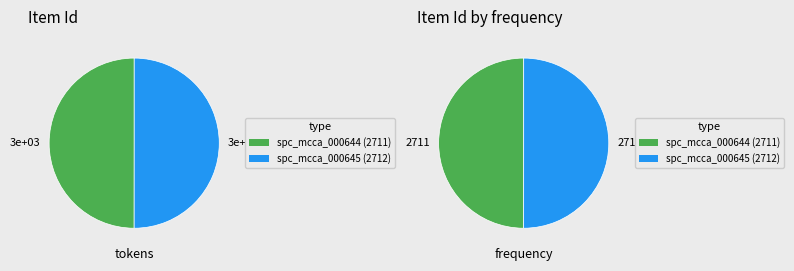

How much of the chart is everything except spc_mcca_000645 (2712)?

50.0%